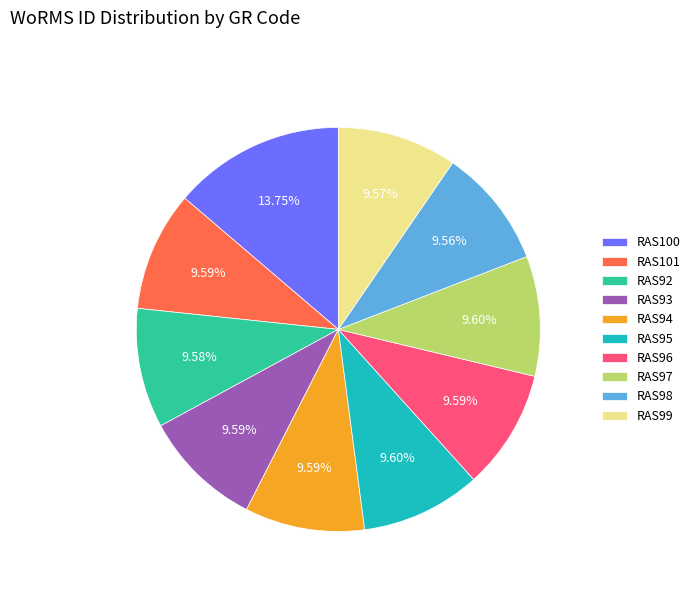

To the nearest percent, what is the average slice percentage?

10%